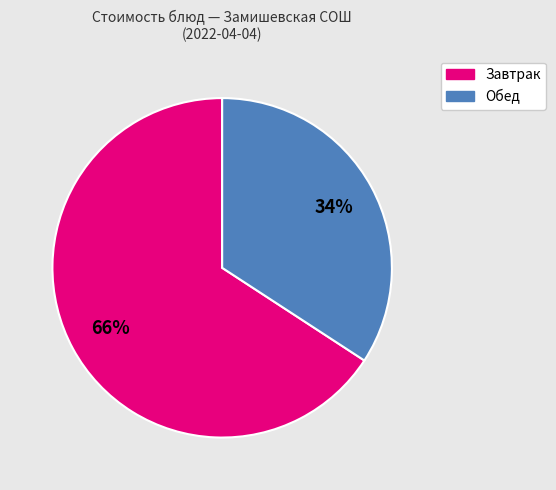

Is there a majority slice in this chart?

Yes